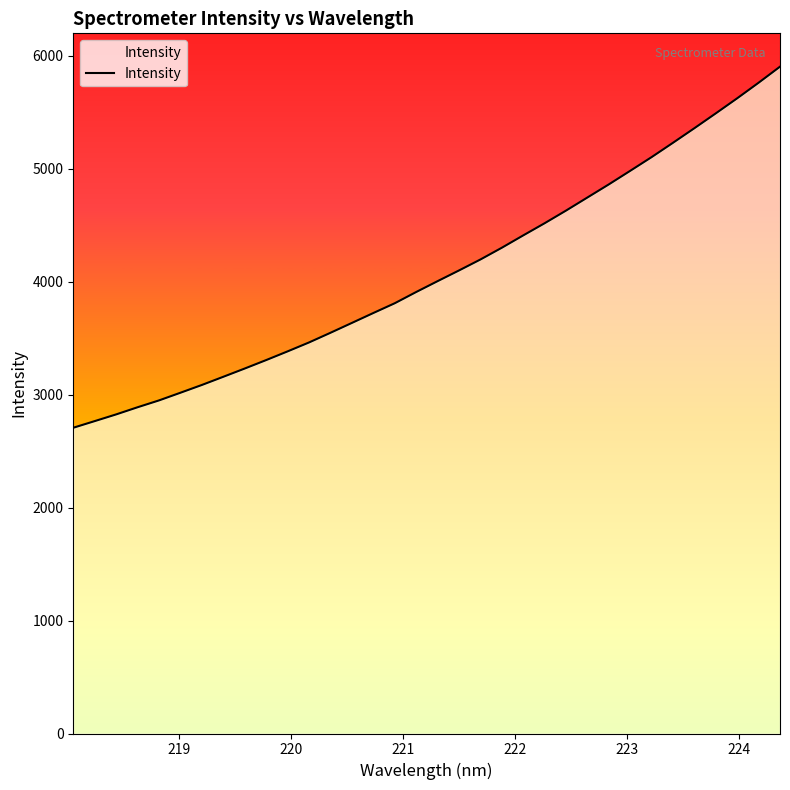

What is the difference between the maximum and minimum values?

3196.2